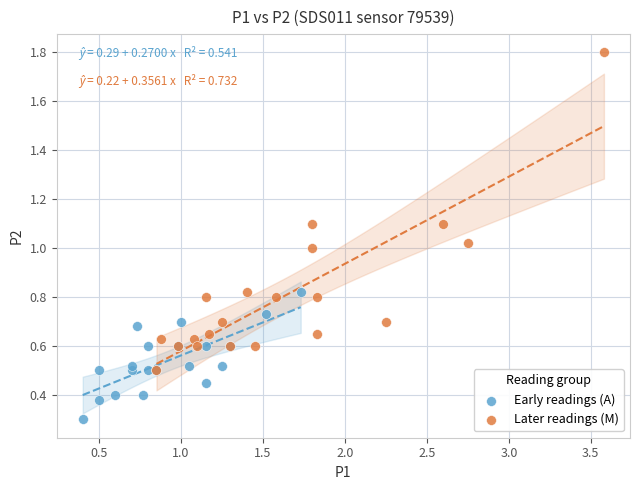

What are all the series names shown in the legend?

Early readings (A), Later readings (M)